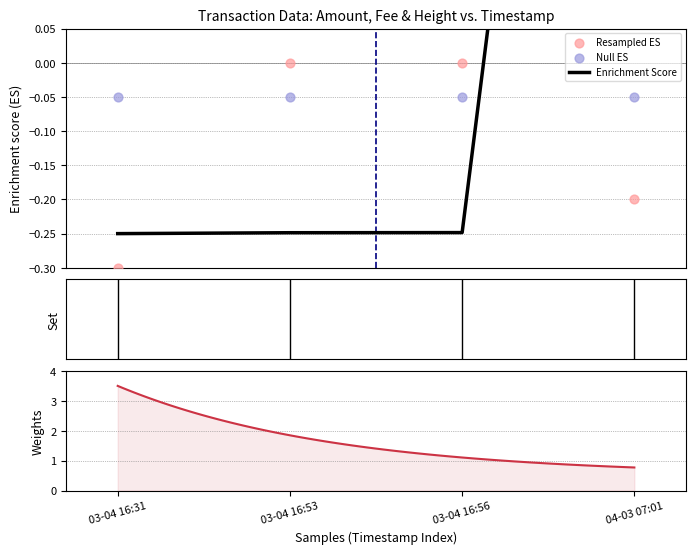

What is the total value across all series at 03-04 16:31?

-0.6